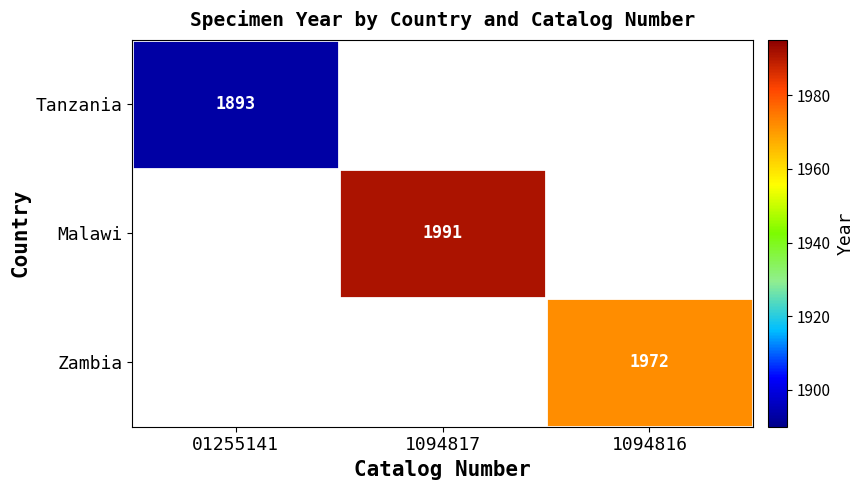

How many categories are shown in the chart?

3